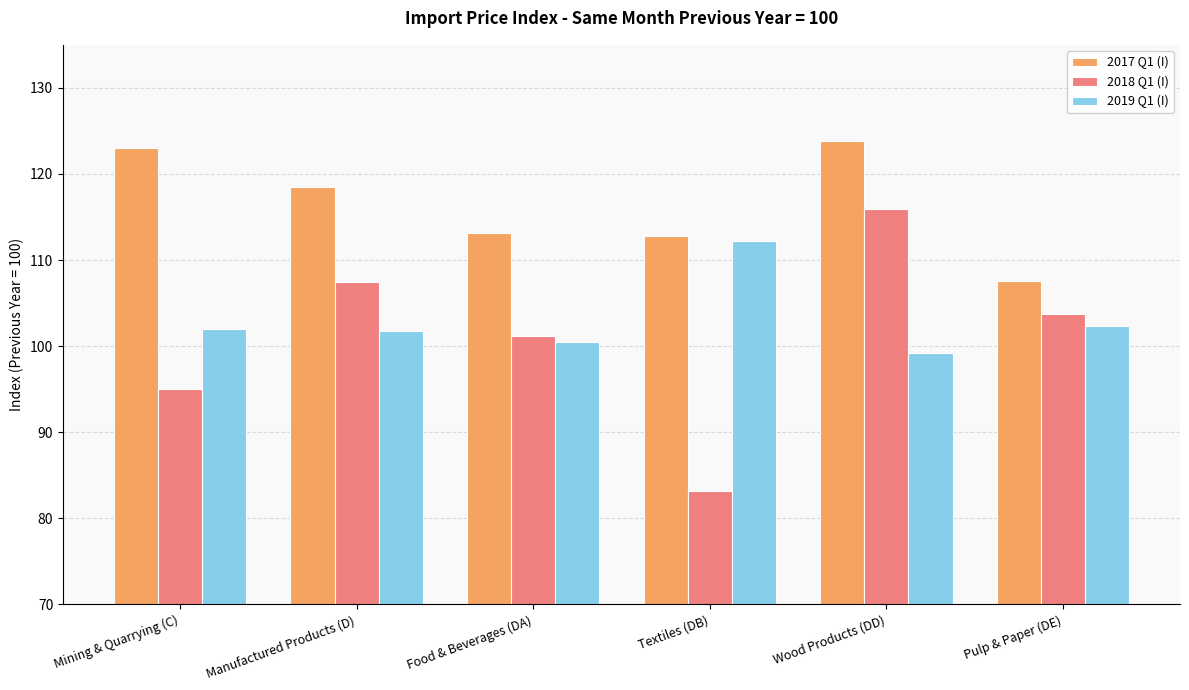

What is the maximum value for 2017 Q1 (I)?

123.8